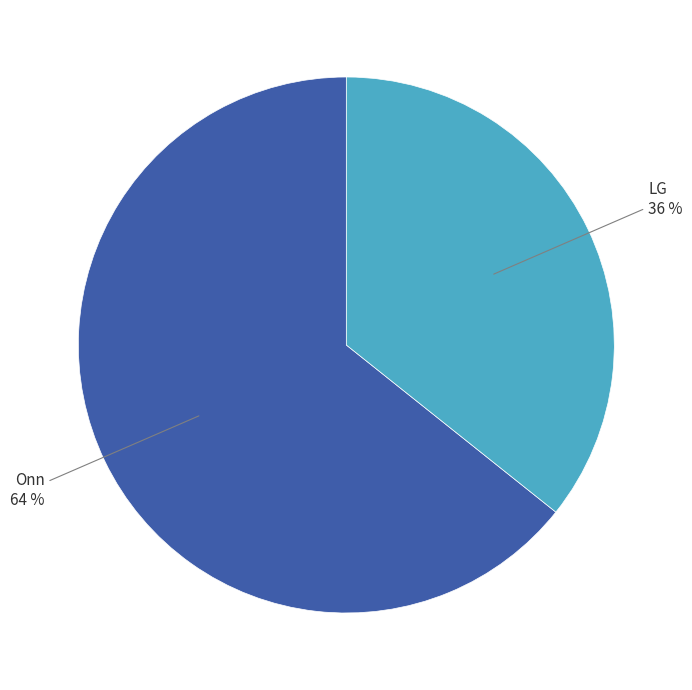

To the nearest percent, what is the combined percentage of LG and Onn?

100%